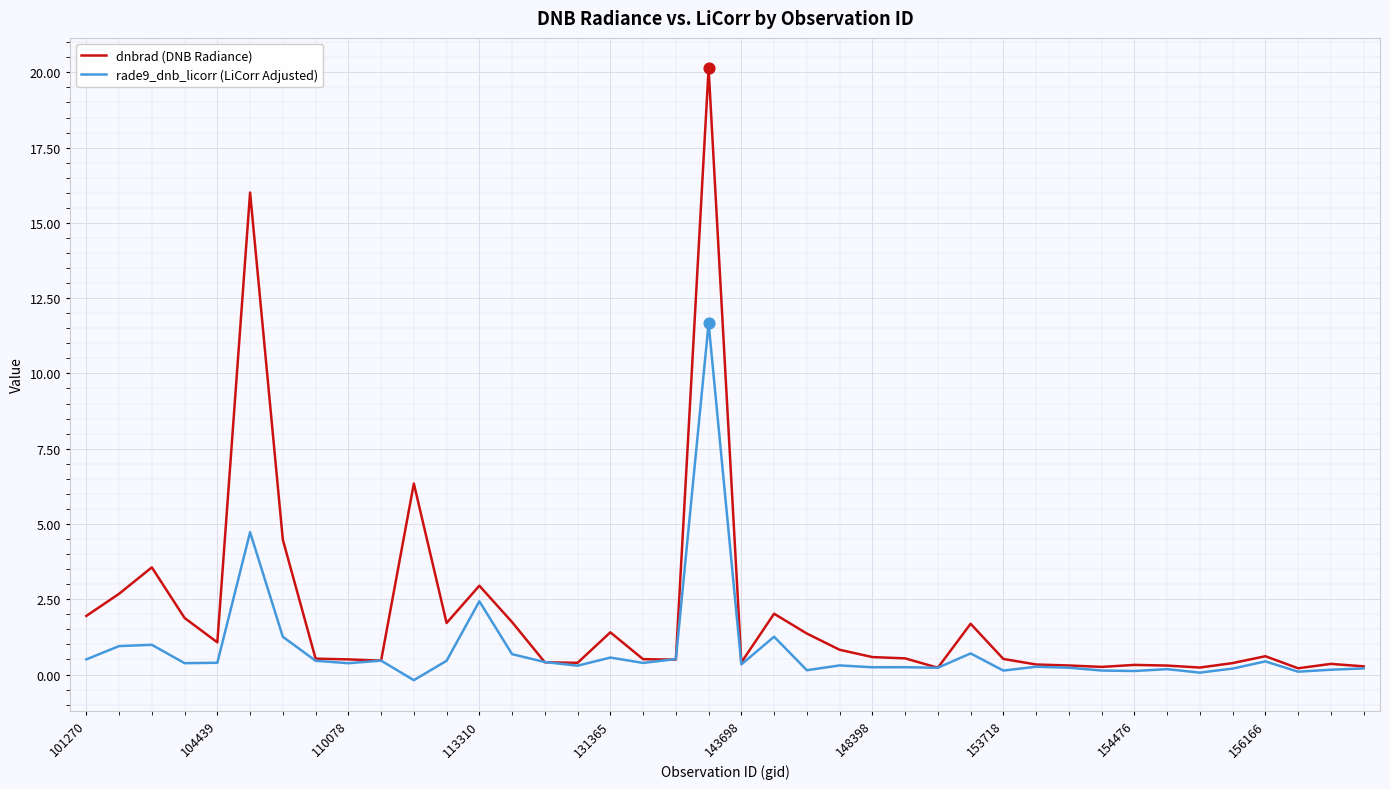

Which series has the largest range (max minus min)?

dnbrad (DNB Radiance)